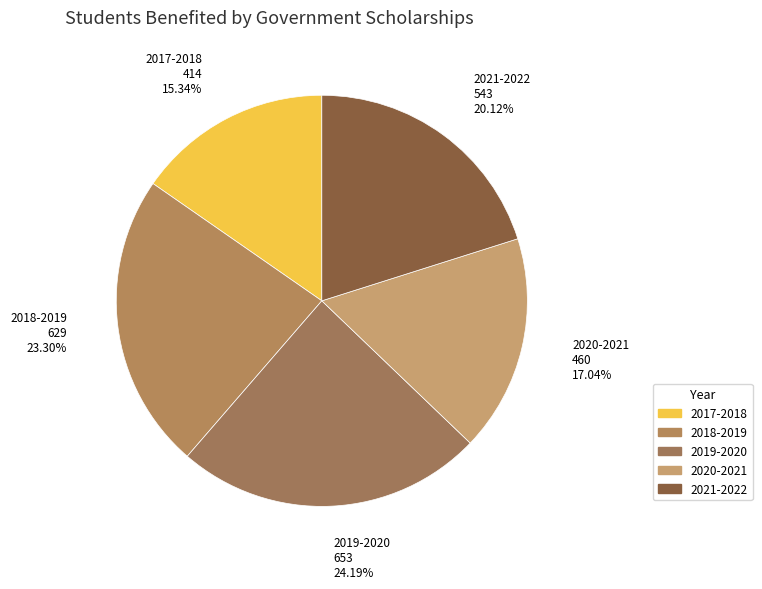

To the nearest percent, what portion does 2020-2021 represent?

17%